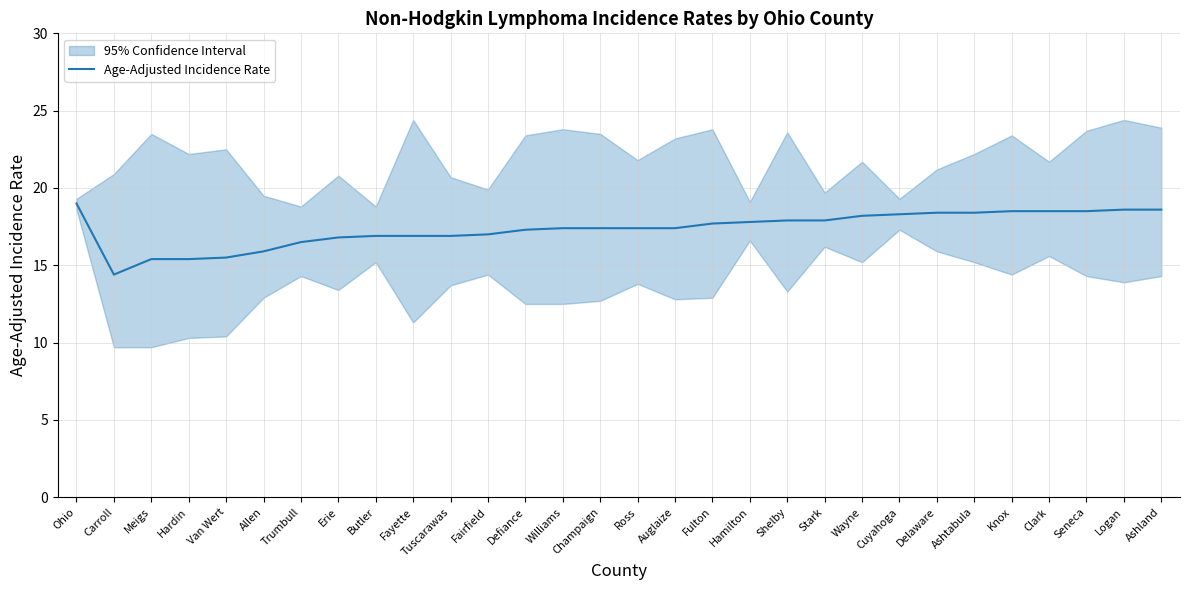

What is the maximum value shown in the chart?

19.0